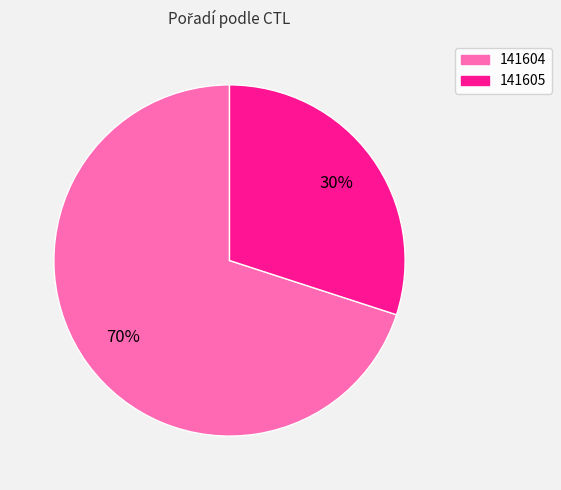

Is 141604 the majority of the pie?

Yes